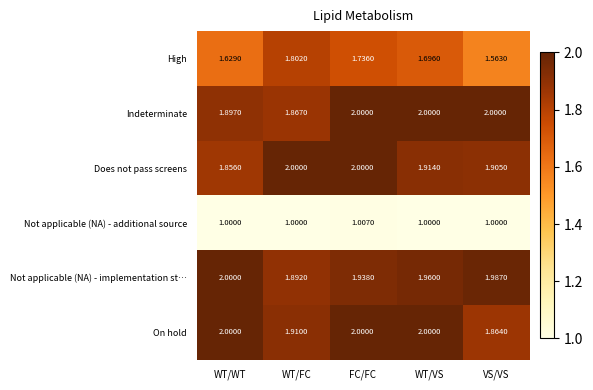

Which series has the largest range (max minus min)?

High